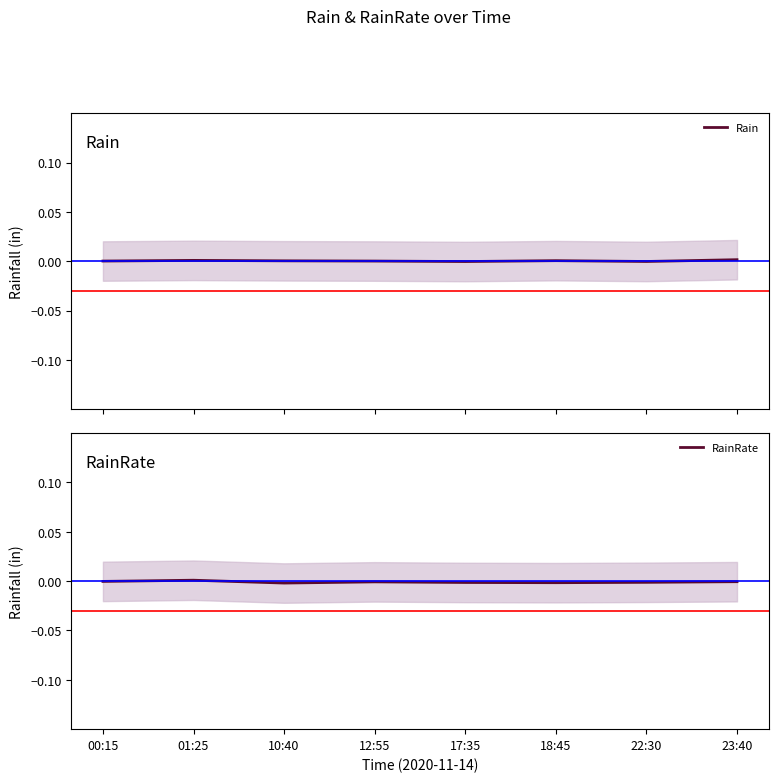

At which label is Rain closest to 0?

12:55